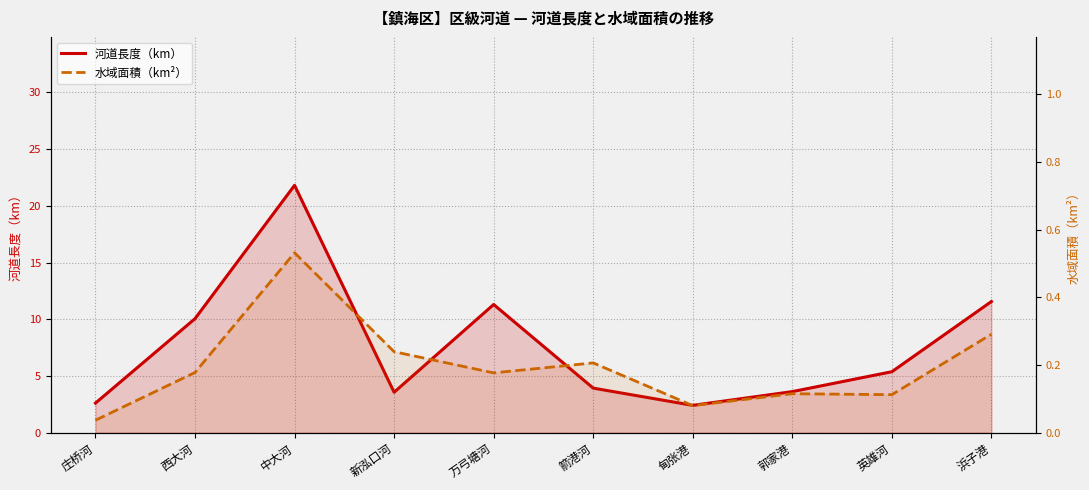

True or false: 水域面積（km²） has a value of 0.1 at 新泓口河.

False